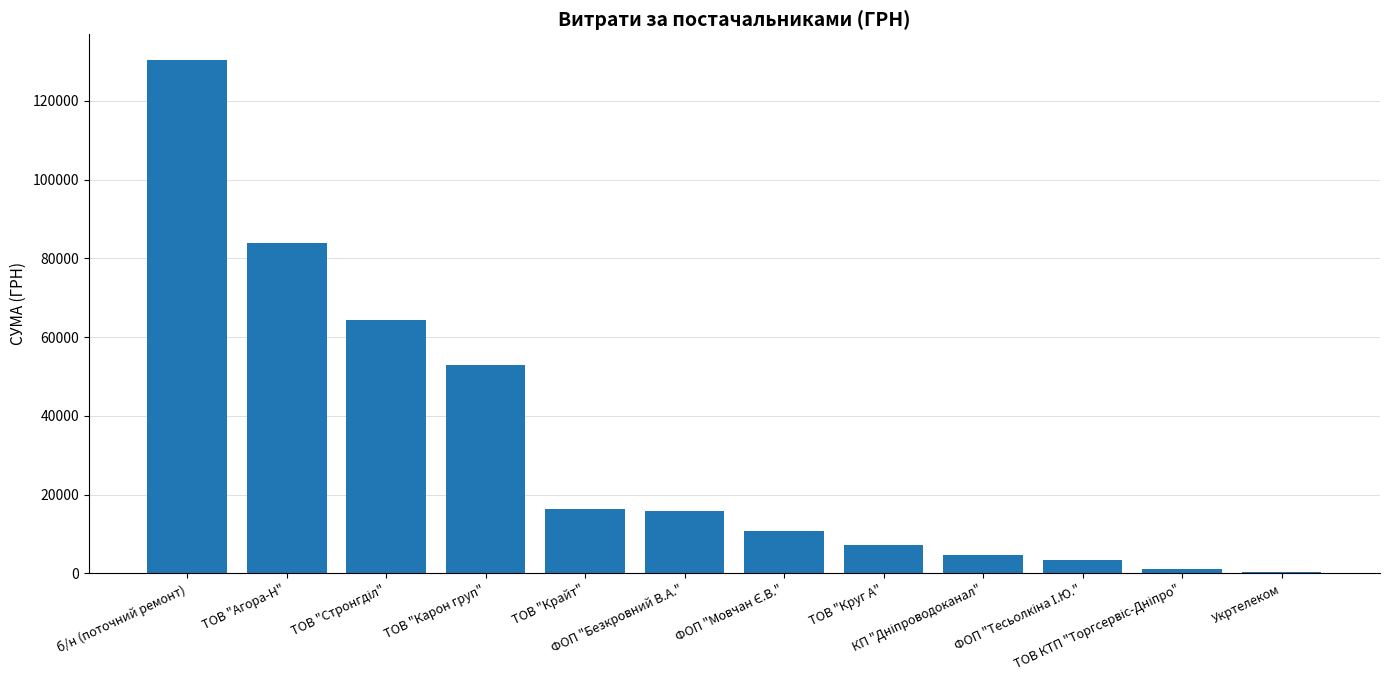

What is the maximum value shown in the chart?

130379.7